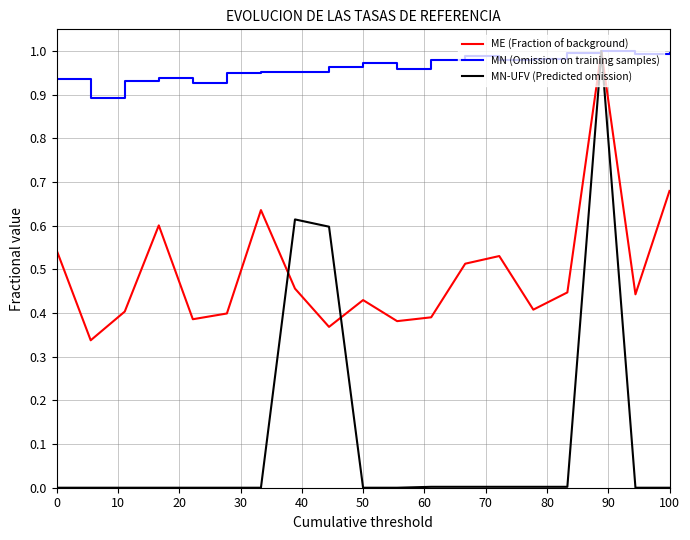

Which series has the largest total across all categories?

MN (Omission on training samples)